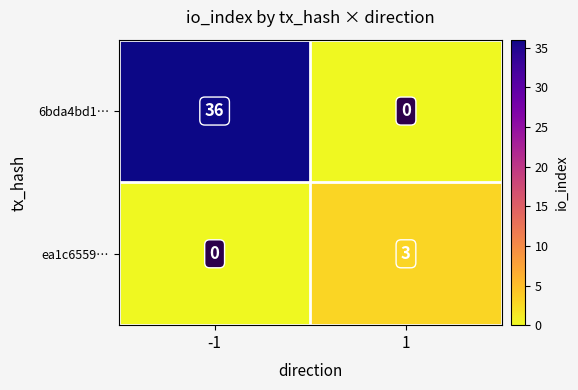

Is it true that 6bda4bd1… equals 0 at 1?

True